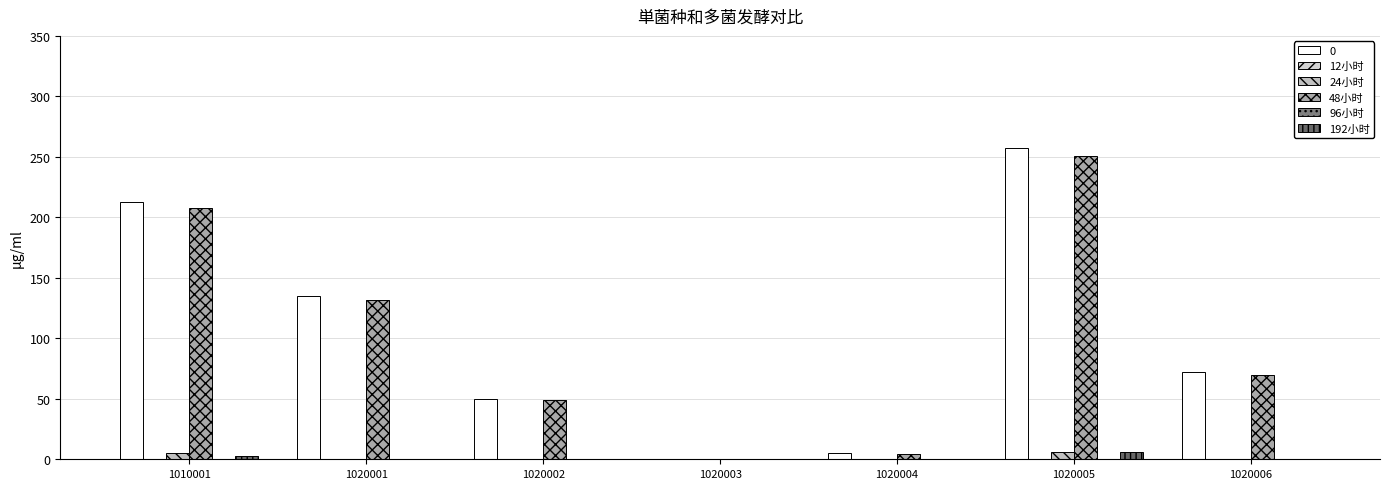

What is the value of the 1020003 bar at the 5th from the left?

4